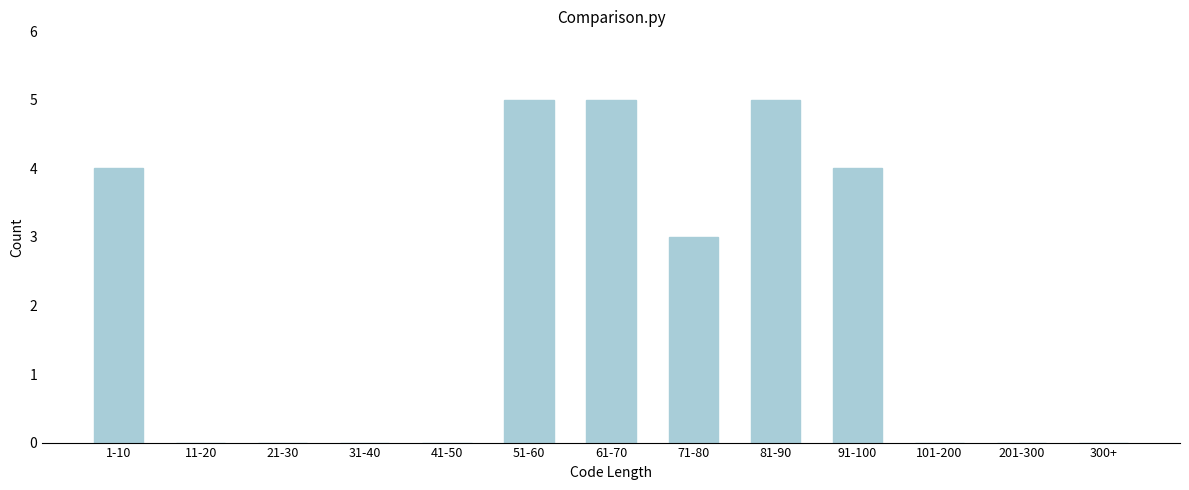

Reading left to right, what are all the values shown in this chart?

1-10=4	11-20=0	21-30=0	31-40=0	41-50=0	51-60=5	61-70=5	71-80=3	81-90=5	91-100=4	101-200=0	201-300=0	300+=0